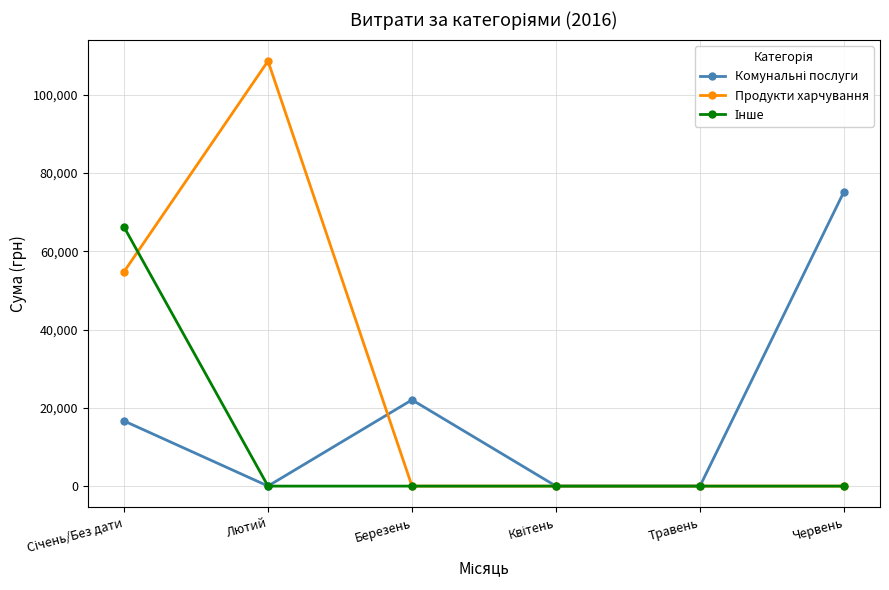

At which label does Продукти харчування reach its peak?

Лютий